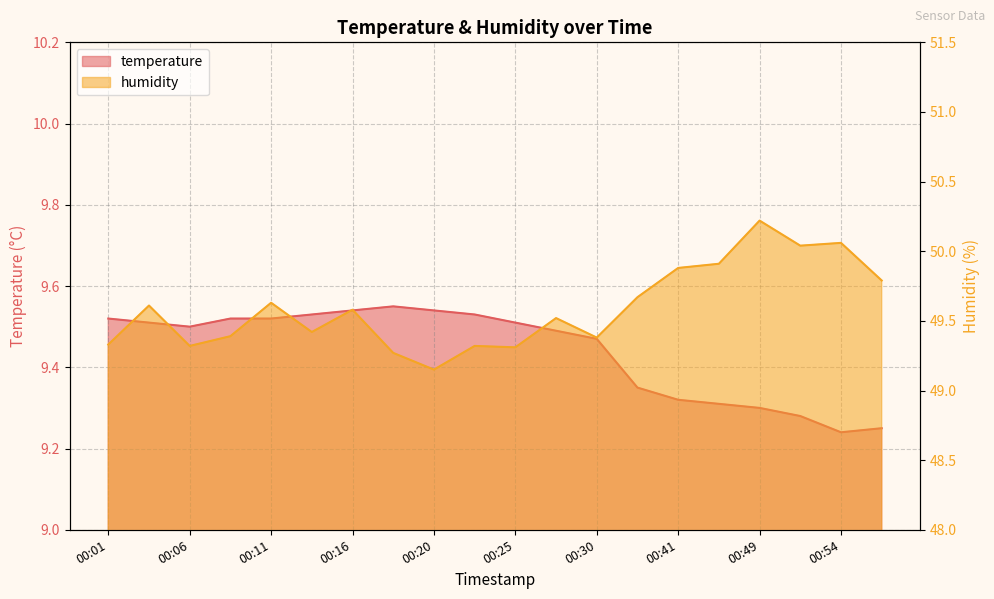

Where is the first local maximum for humidity?

00:03